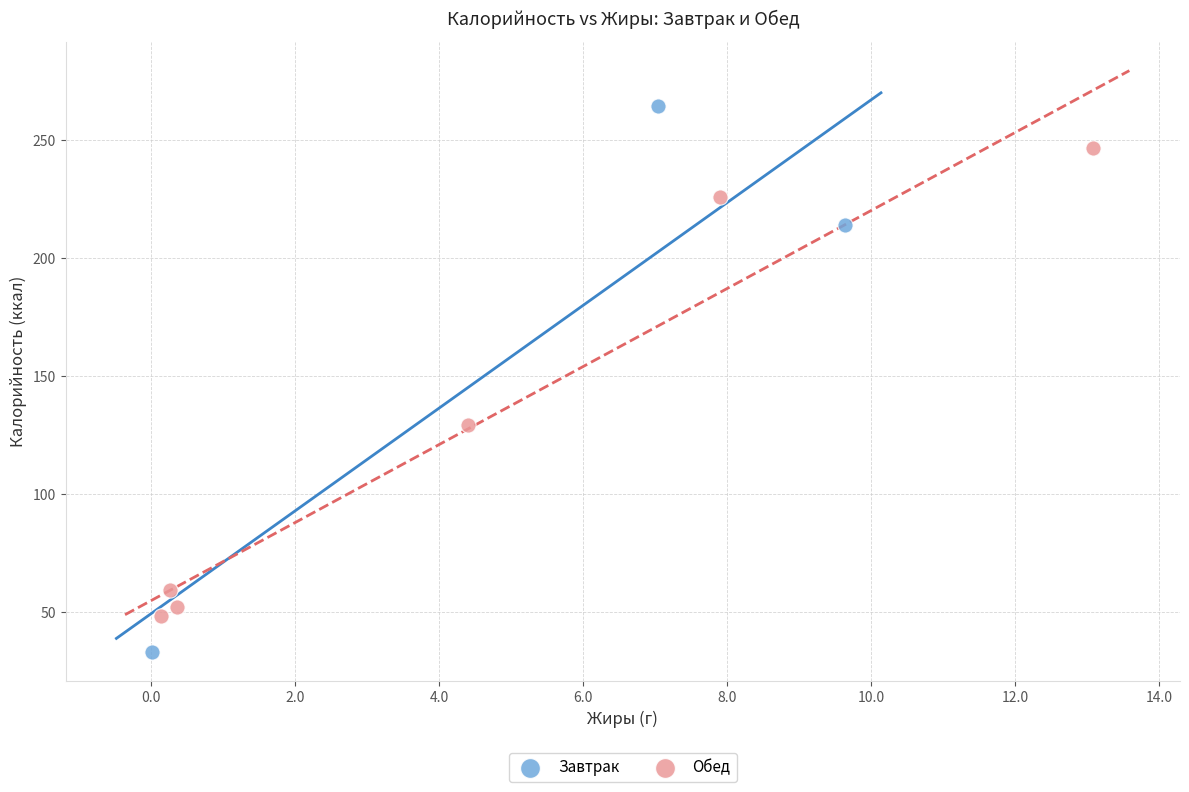

Which series contains the lowest Y value?

Завтрак